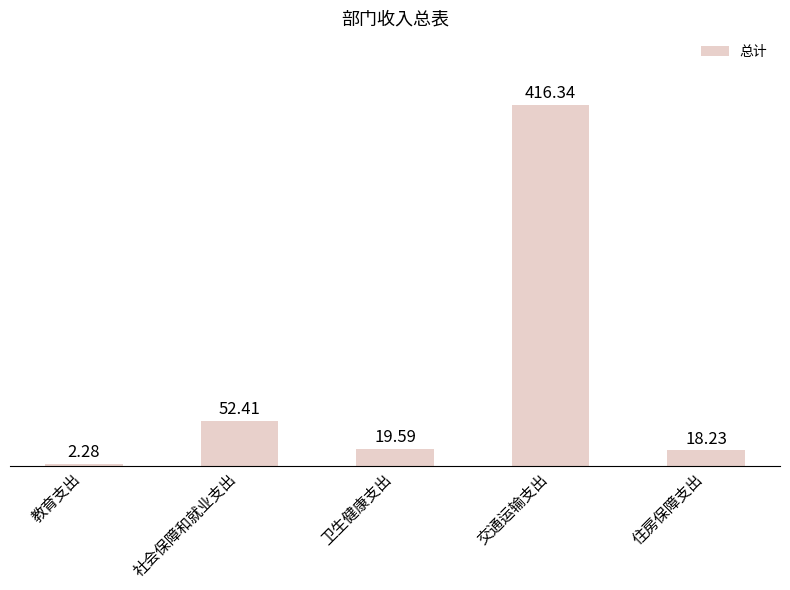

Where does the data first go above 19?

社会保障和就业支出